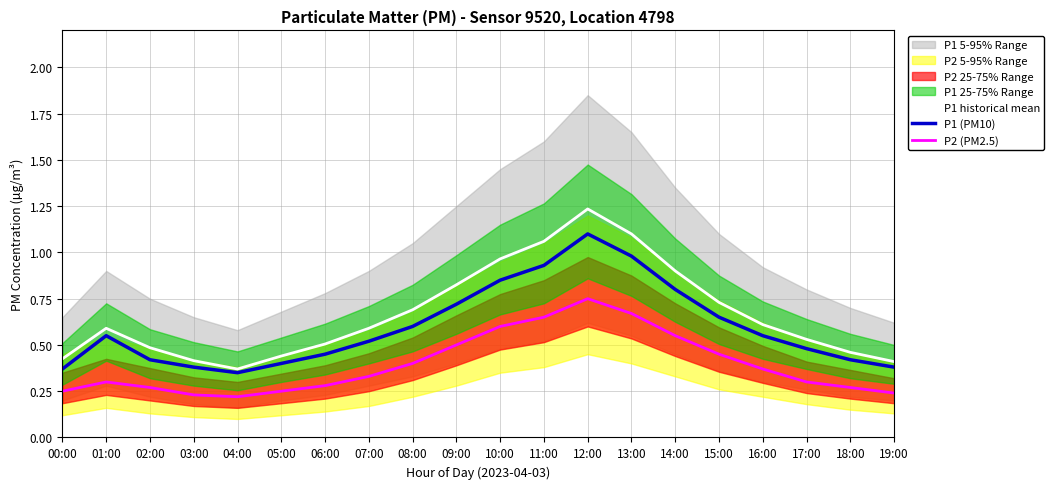

What is the maximum value for P2 (PM2.5)?

0.8